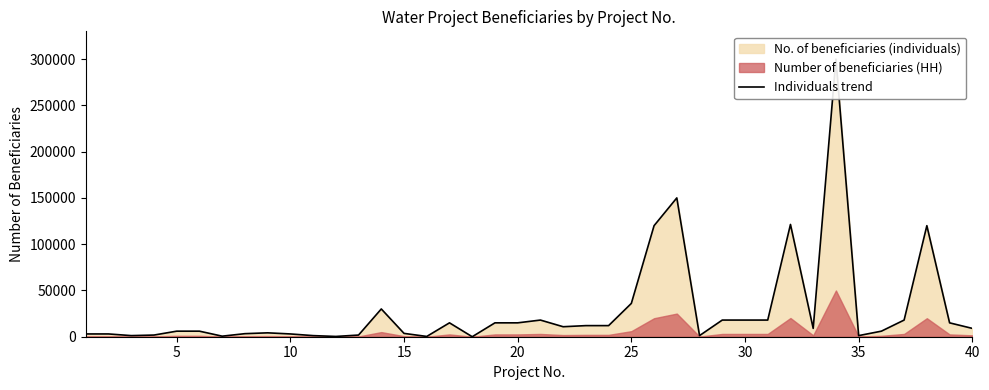

What is the maximum value shown in the chart?

300000